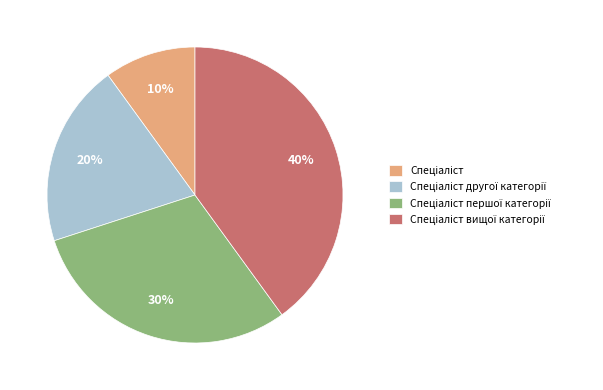

Is there a majority slice in this chart?

No